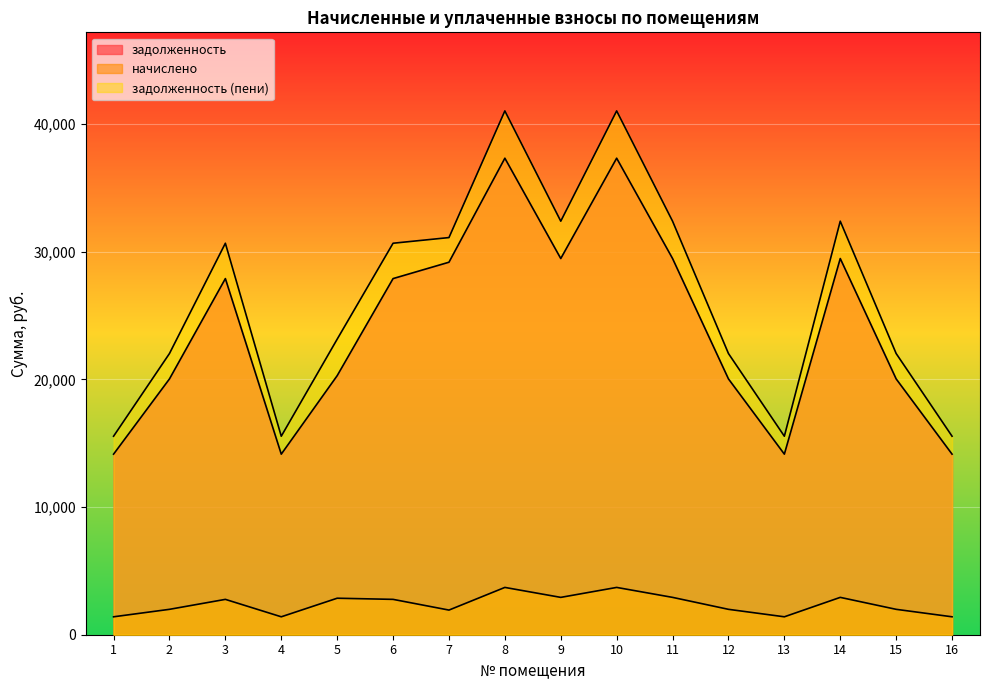

In задолженность, how many points are lower than both neighbors (excluding endpoints)?

3